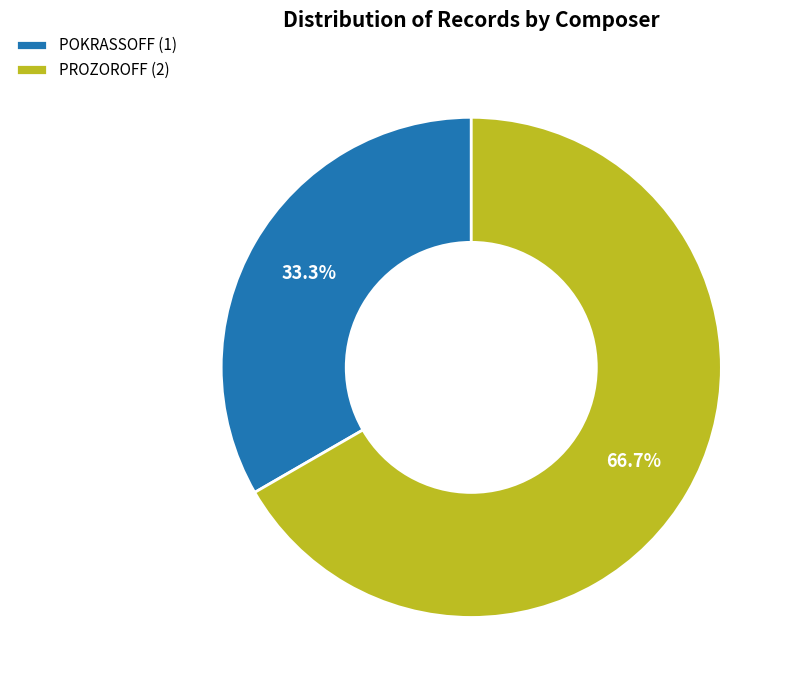

To the nearest percent, what is the difference between the largest and smallest slice percentages?

33%